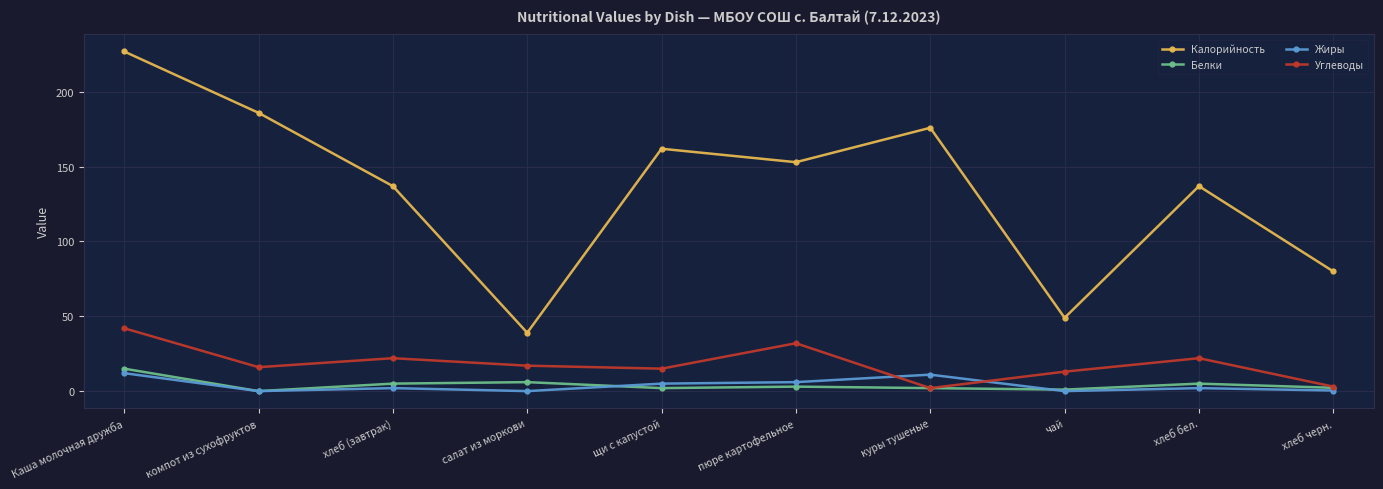

How many lines are shown in the chart?

4